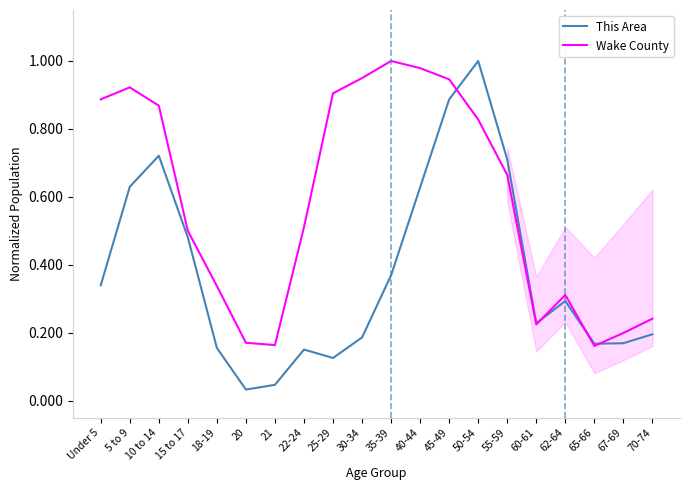

What is the total value across all series at 65-66?

0.3